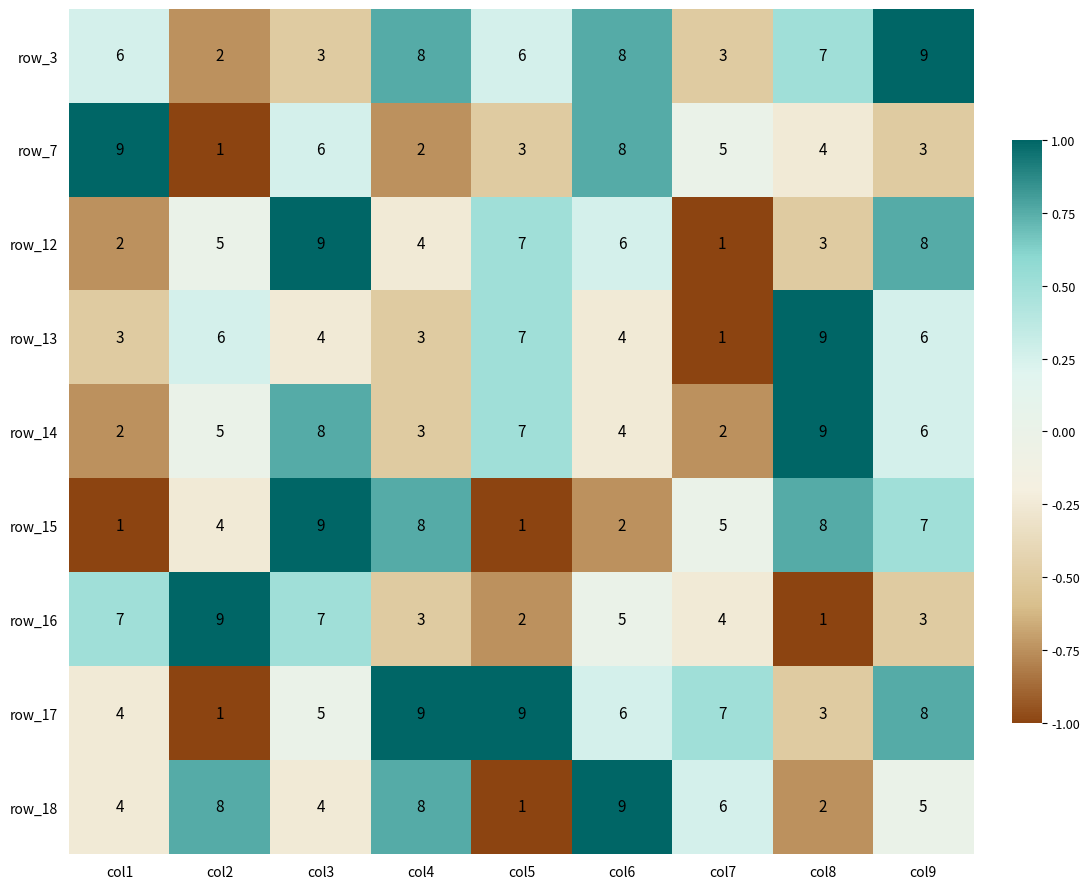

At which label does row_18 reach its minimum?

col5